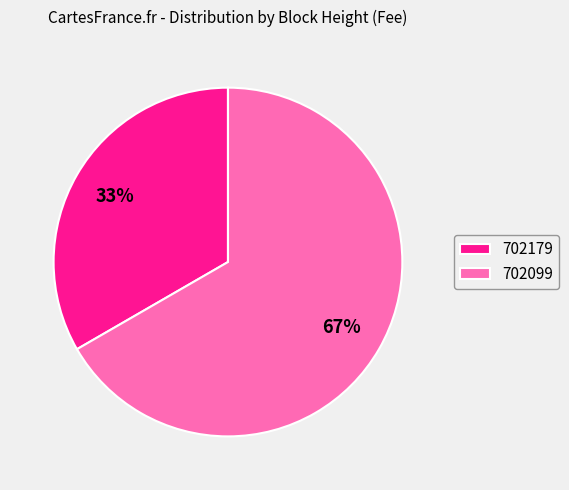

What percentage is the 702099 slice, to the nearest percent?

67%